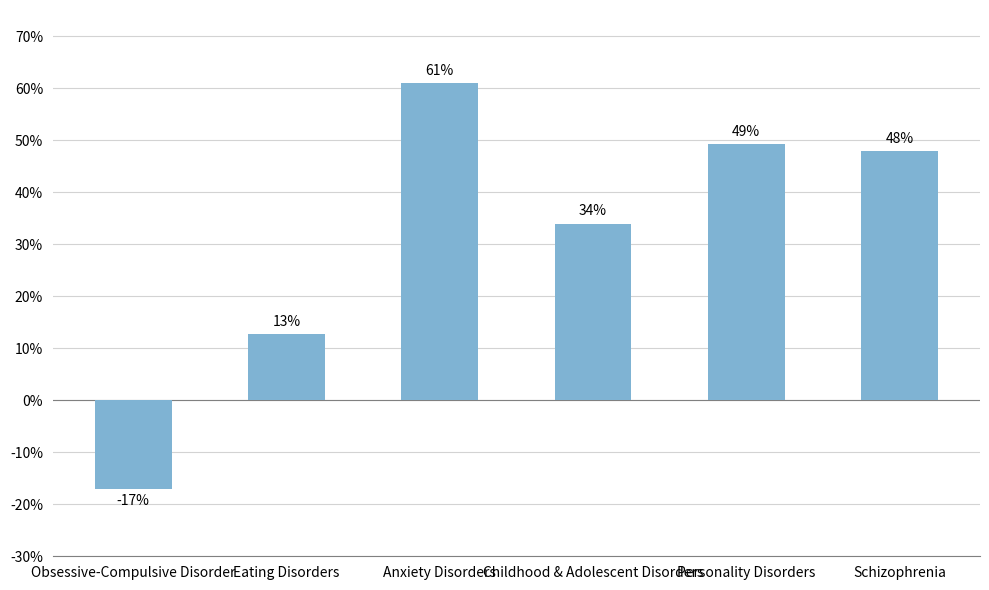

What is the maximum value shown in the chart?

61.0